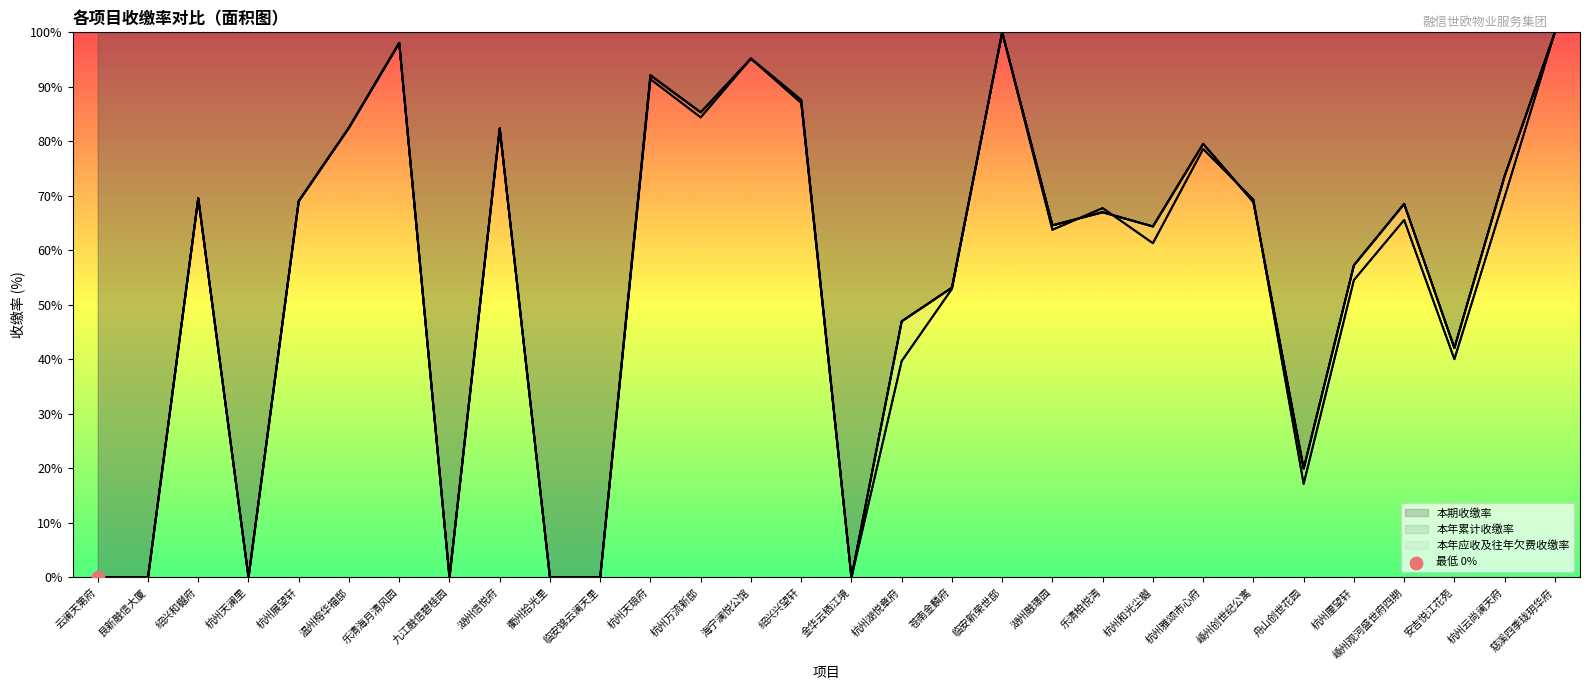

Which series contains the lowest Y value?

本期收缴率